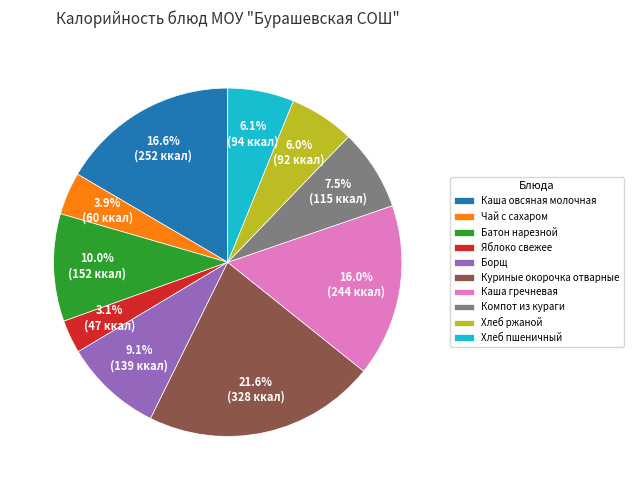

Count the number of slices in the pie.

10